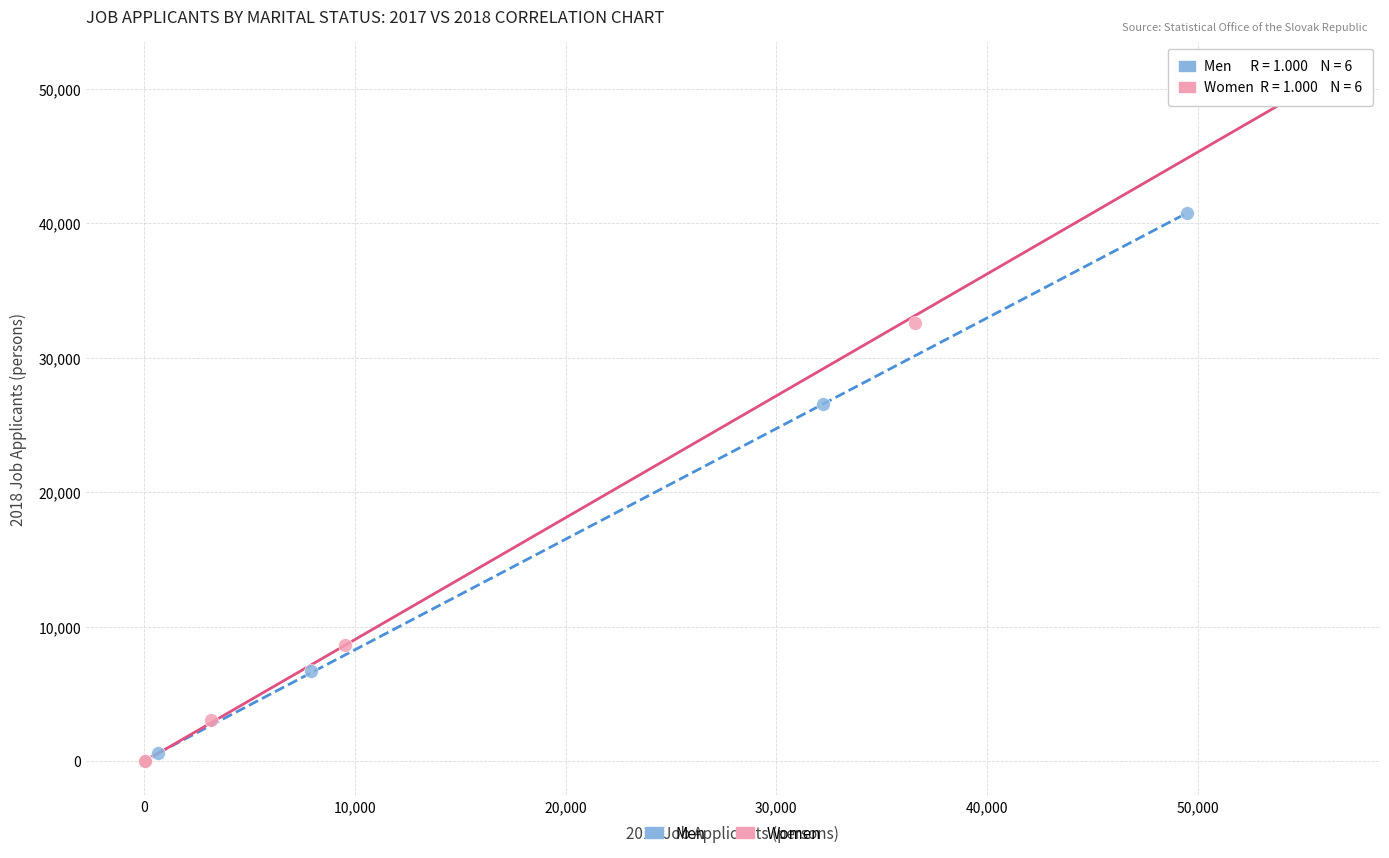

Which series has the largest Y range (max minus min)?

Women